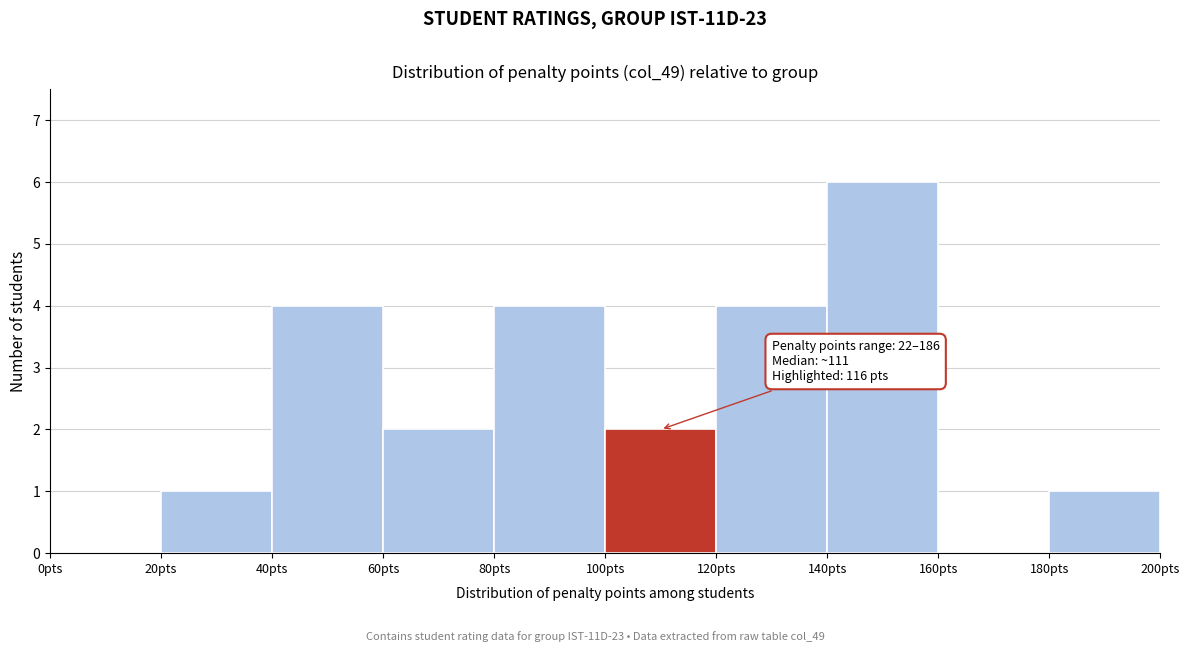

Which range on the x-axis has the tallest bar?

140 to 160